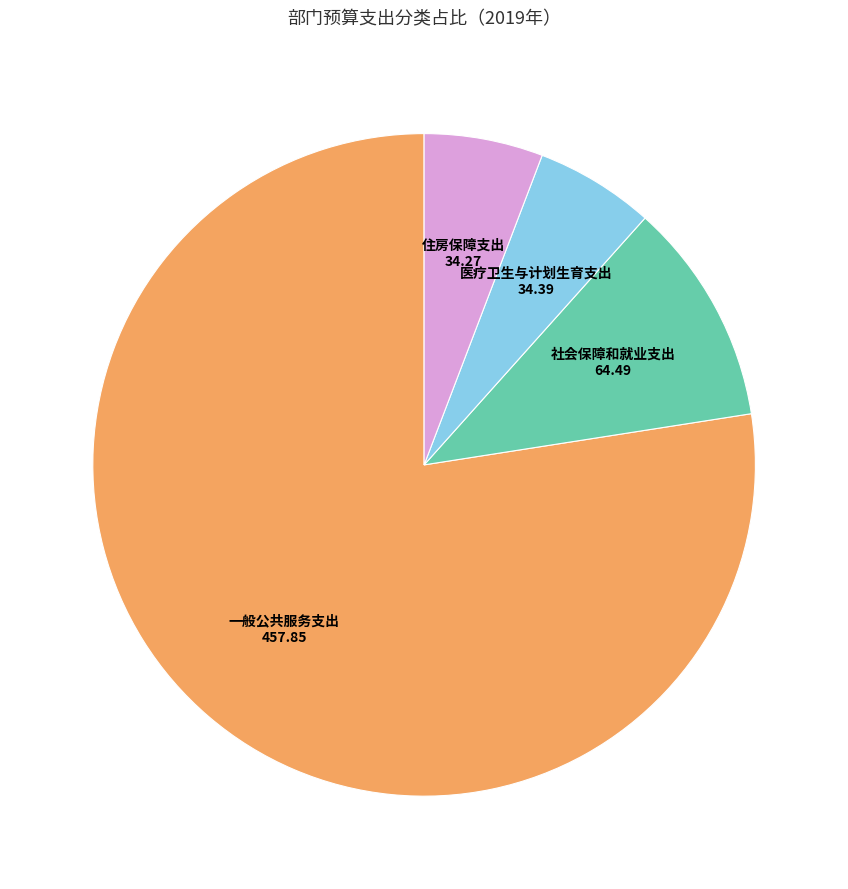

True or false: 社会保障和就业支出 accounts for 4% of the total.

False